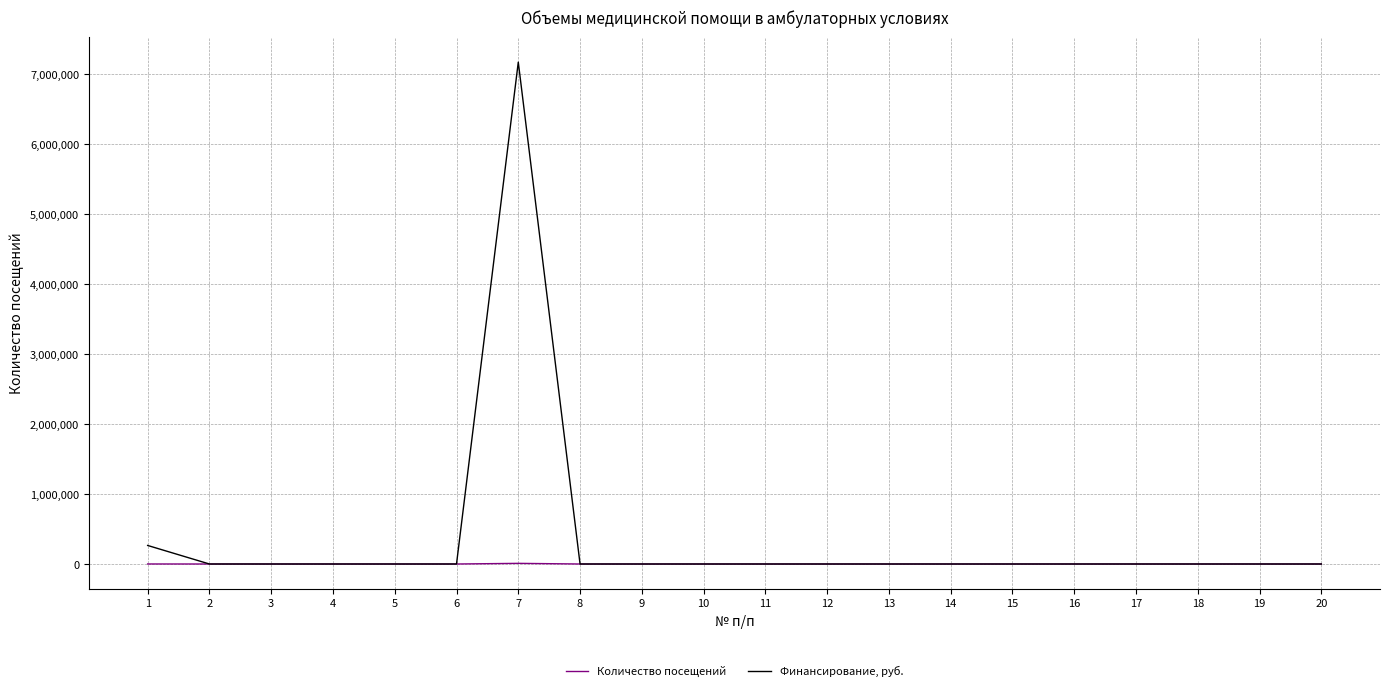

Which series has the largest range (max minus min)?

Финансирование, руб.